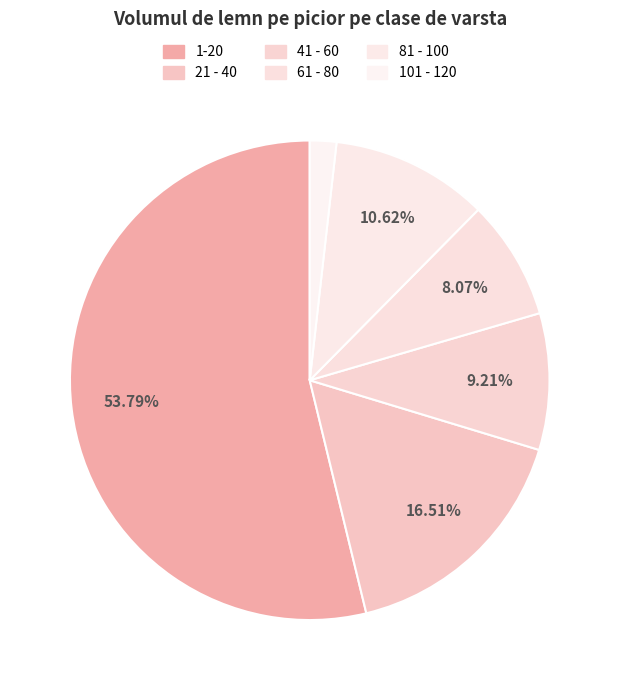

How many segments does this pie chart have?

6